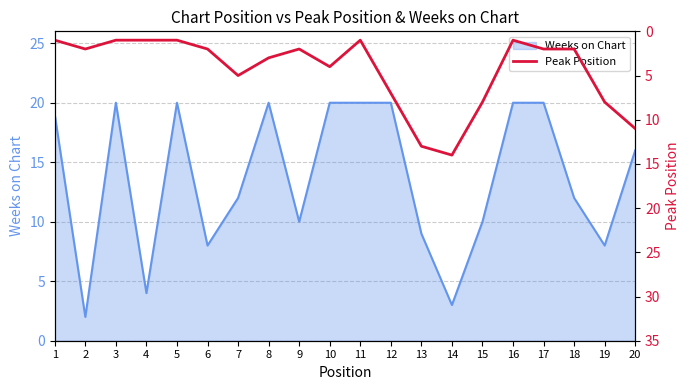

The Weeks on Chart series shows 6 at 7. True or false?

False